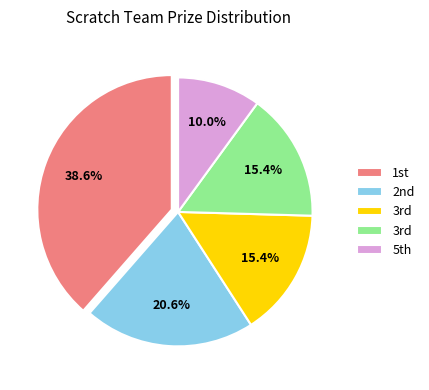

Does any single category account for the majority?

No